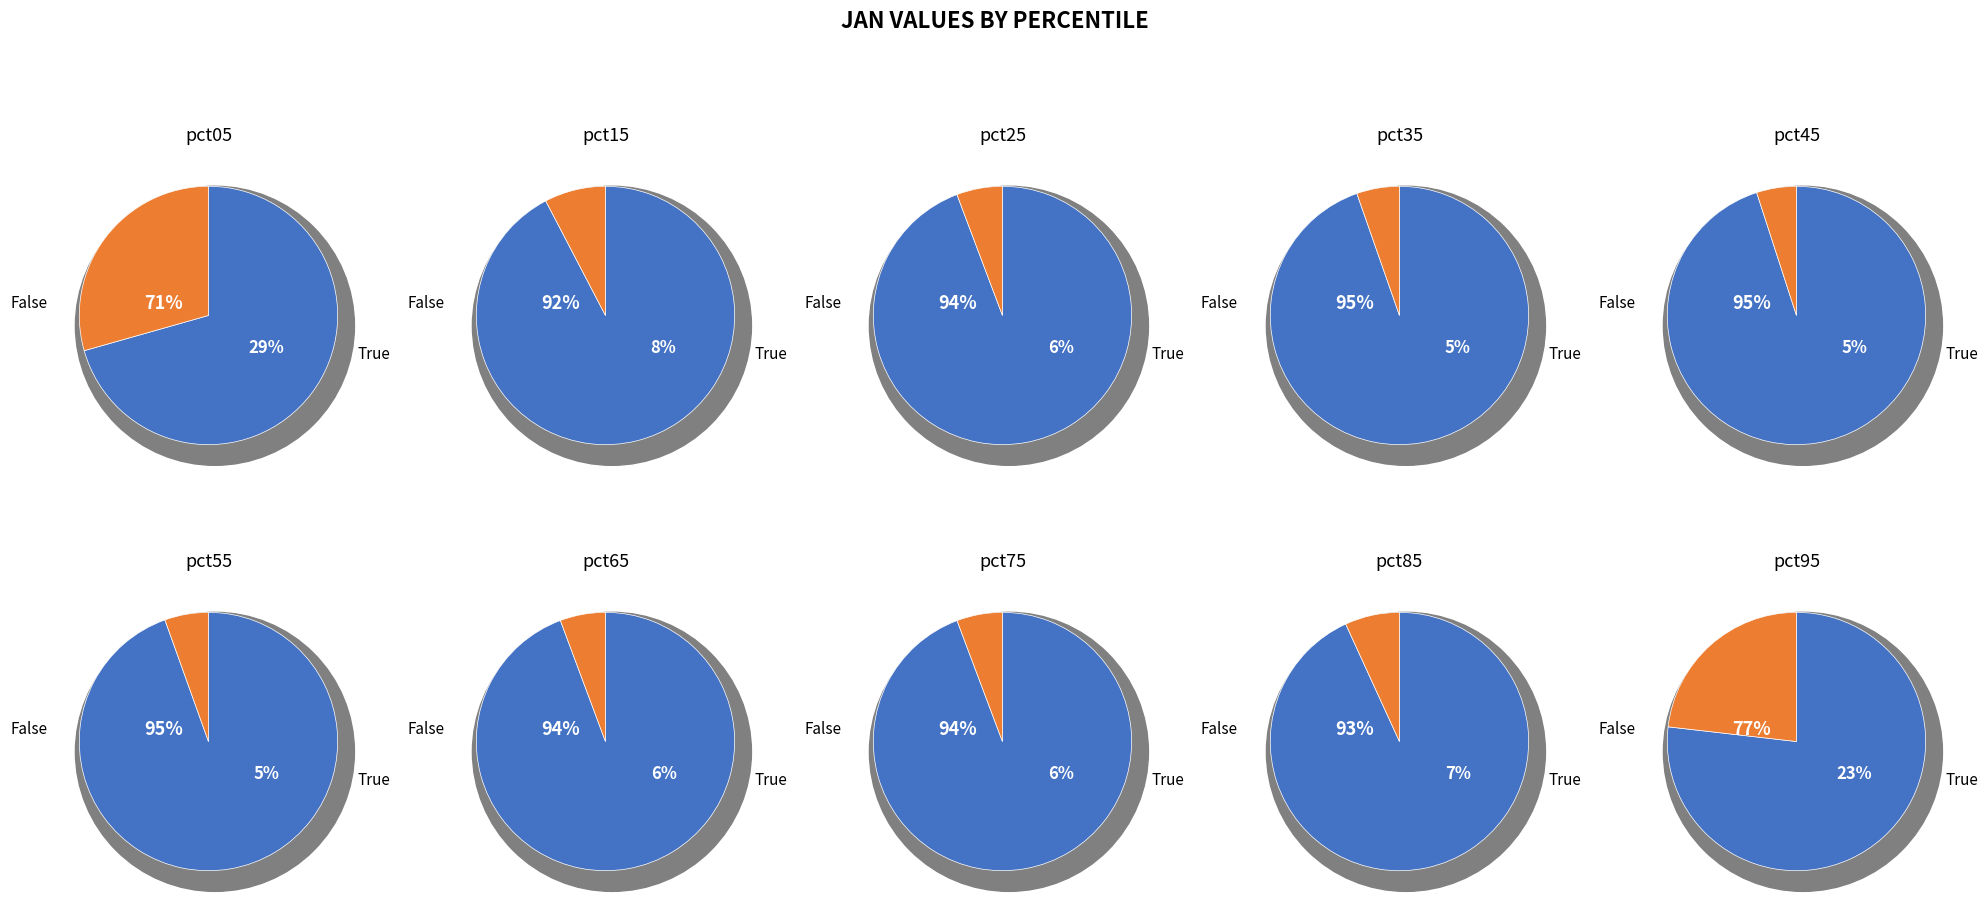

Do pct95 and pct75 together represent more than half of the pie?

No